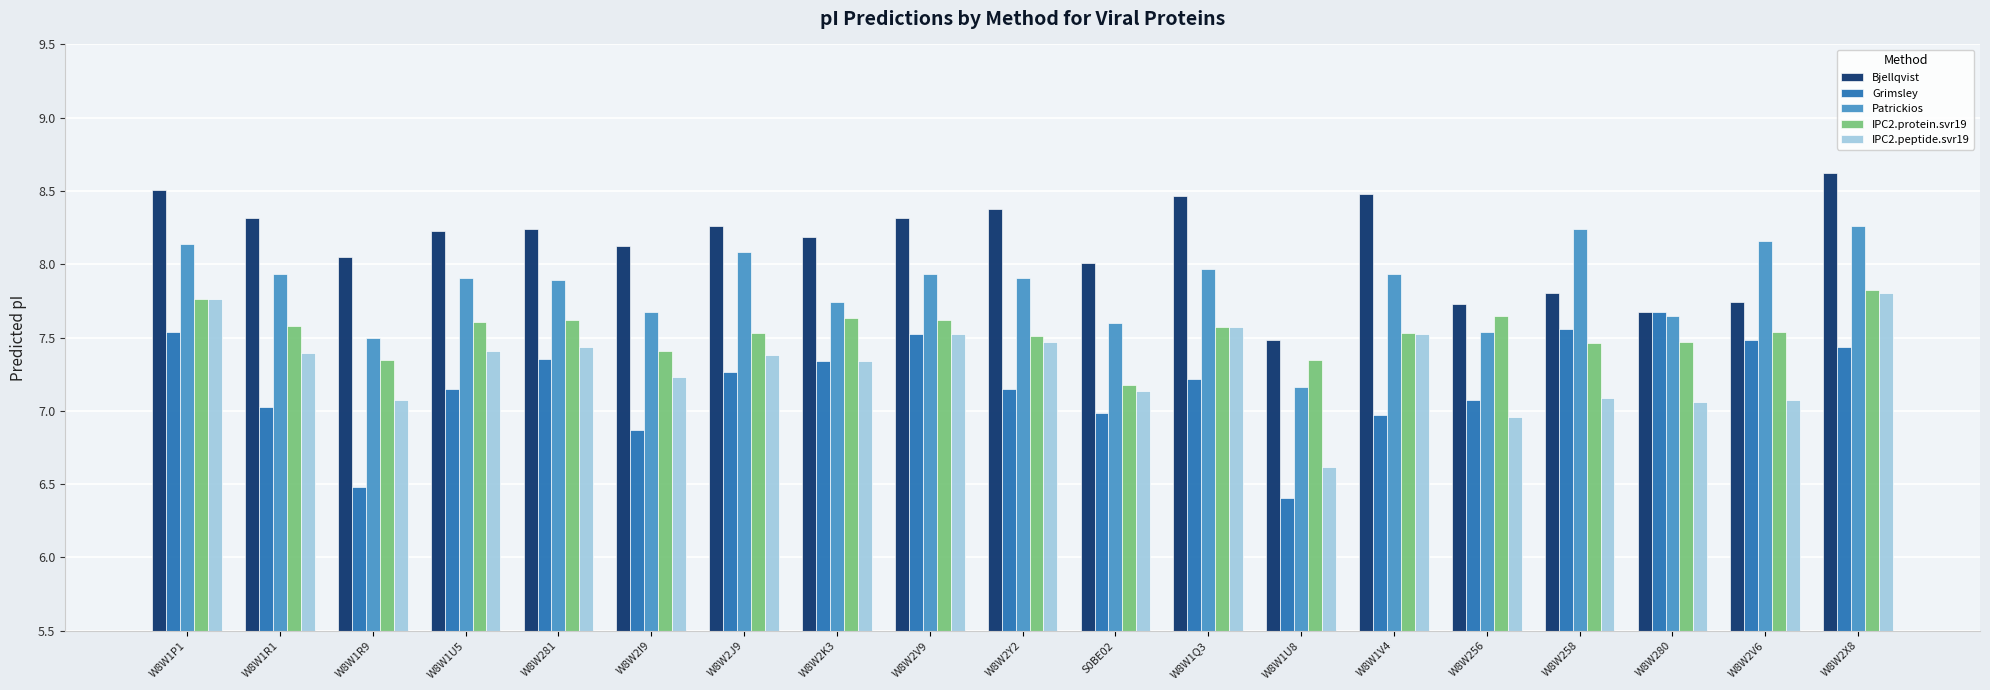

What is the maximum value for IPC2.protein.svr19?

7.8